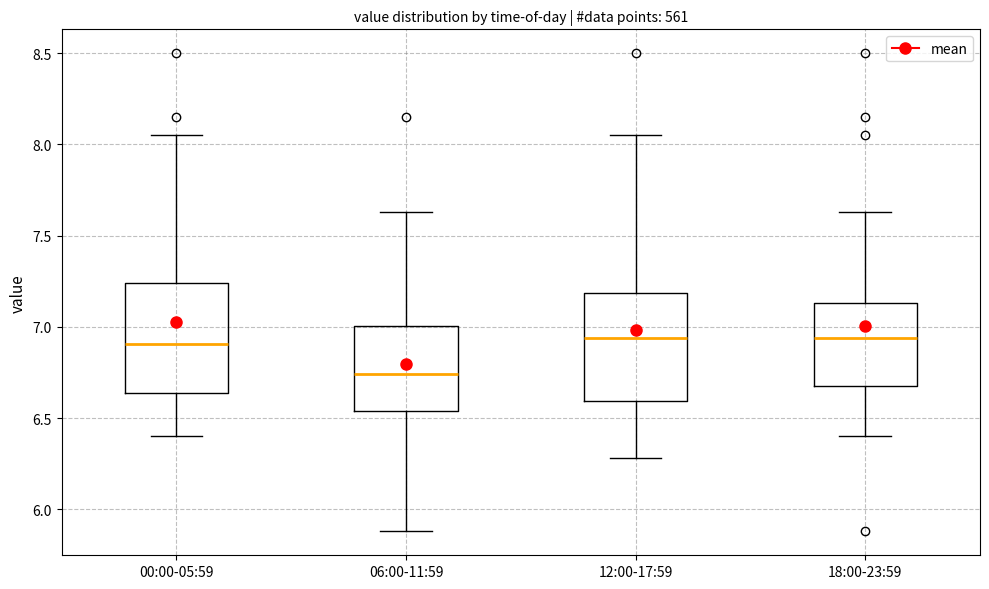

Which box's median line is the lowest?

06:00-11:59